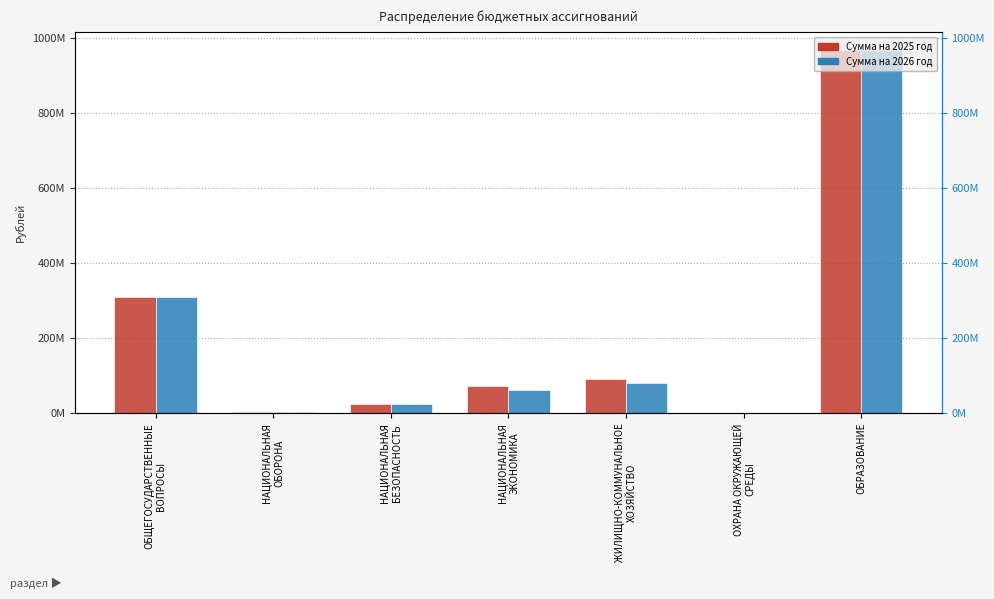

Rank the categories by Сумма на 2026 год value from lowest to highest.

ОХРАНА ОКРУЖАЮЩЕЙ
СРЕДЫ, НАЦИОНАЛЬНАЯ
ОБОРОНА, НАЦИОНАЛЬНАЯ
БЕЗОПАСНОСТЬ, НАЦИОНАЛЬНАЯ
ЭКОНОМИКА, ЖИЛИЩНО-КОММУНАЛЬНОЕ
ХОЗЯЙСТВО, ОБЩЕГОСУДАРСТВЕННЫЕ
ВОПРОСЫ, ОБРАЗОВАНИЕ